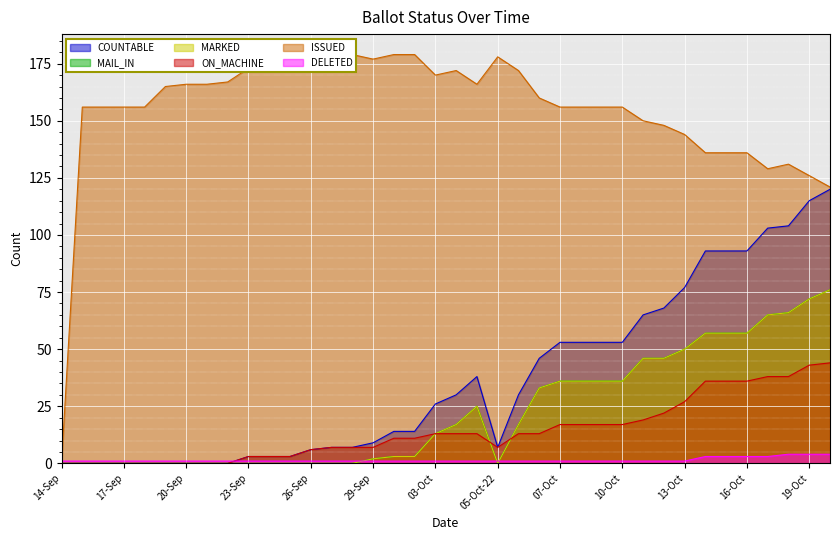

What position from the right is 29-Sep?

23